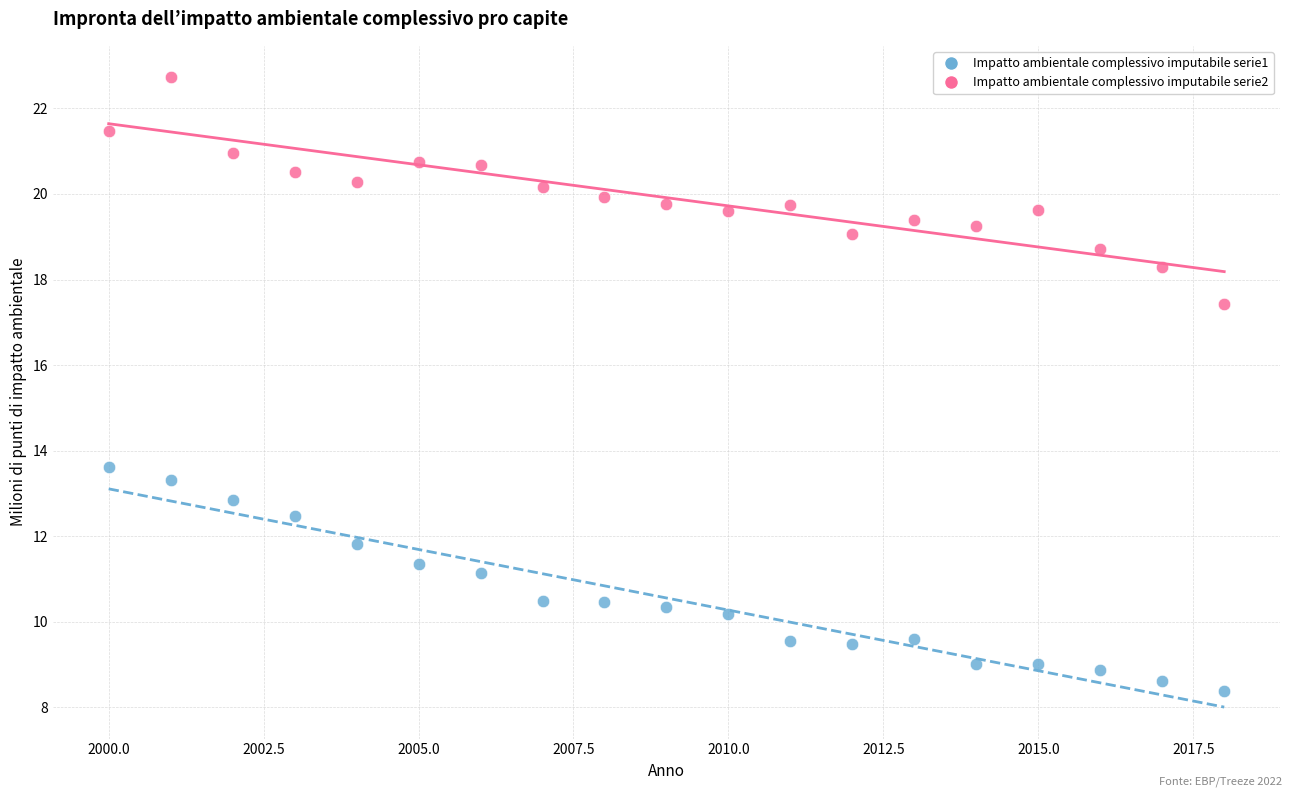

Across all series, what Y value is closest to 15?

13.6